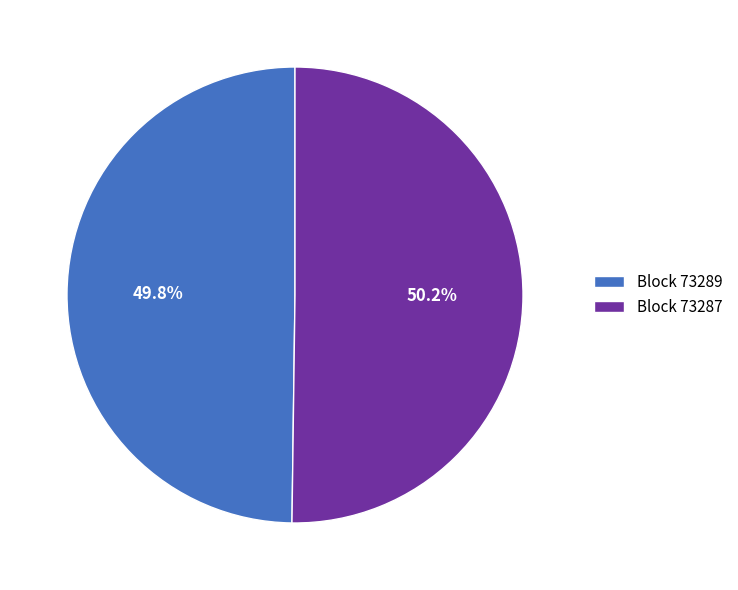

Count the number of slices in the pie.

2